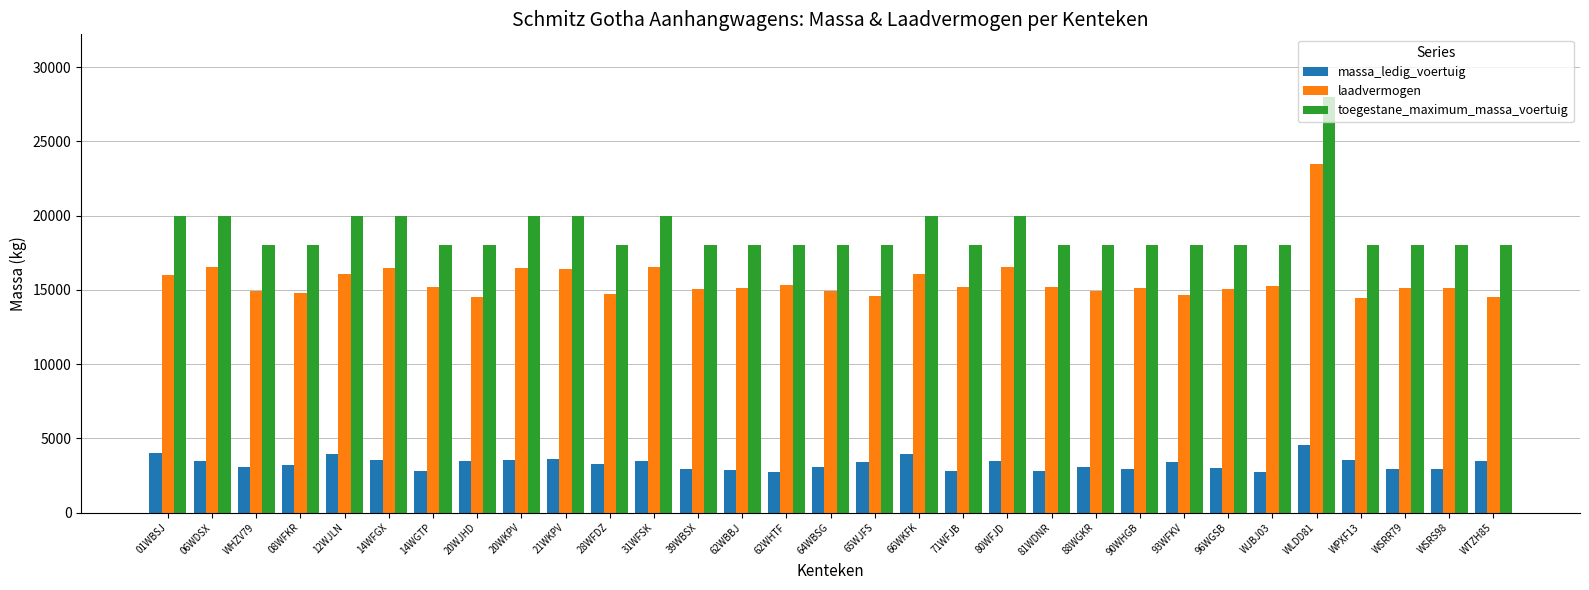

Where does the massa_ledig_voertuig series first go above 3260?

01WBSJ